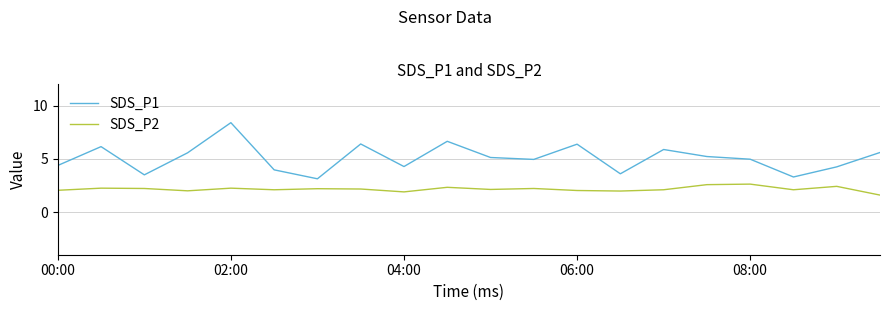

Does the chart display data point markers on the line(s)?

No